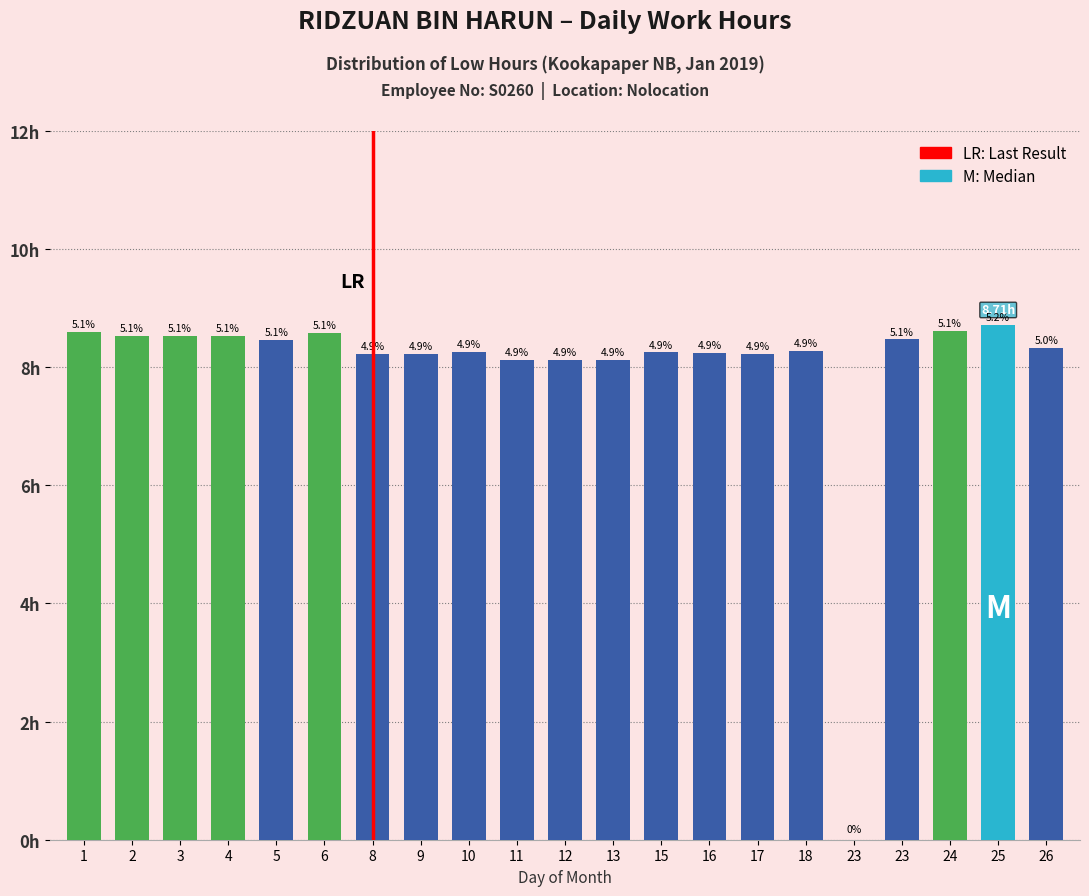

Reading right to left, extract all data points from this chart.

26=8.3	25=8.7	24=8.6	23=8.5	23=0.0	18=8.3	17=8.2	16=8.2	15=8.2	13=8.1	12=8.1	11=8.1	10=8.3	9=8.2	8=8.2	6=8.6	5=8.5	4=8.5	3=8.5	2=8.5	1=8.6